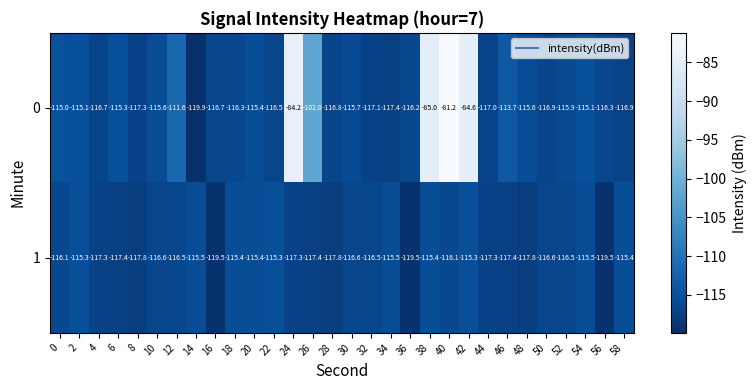

The value of 1 at 52 is -116.5. True or false?

True